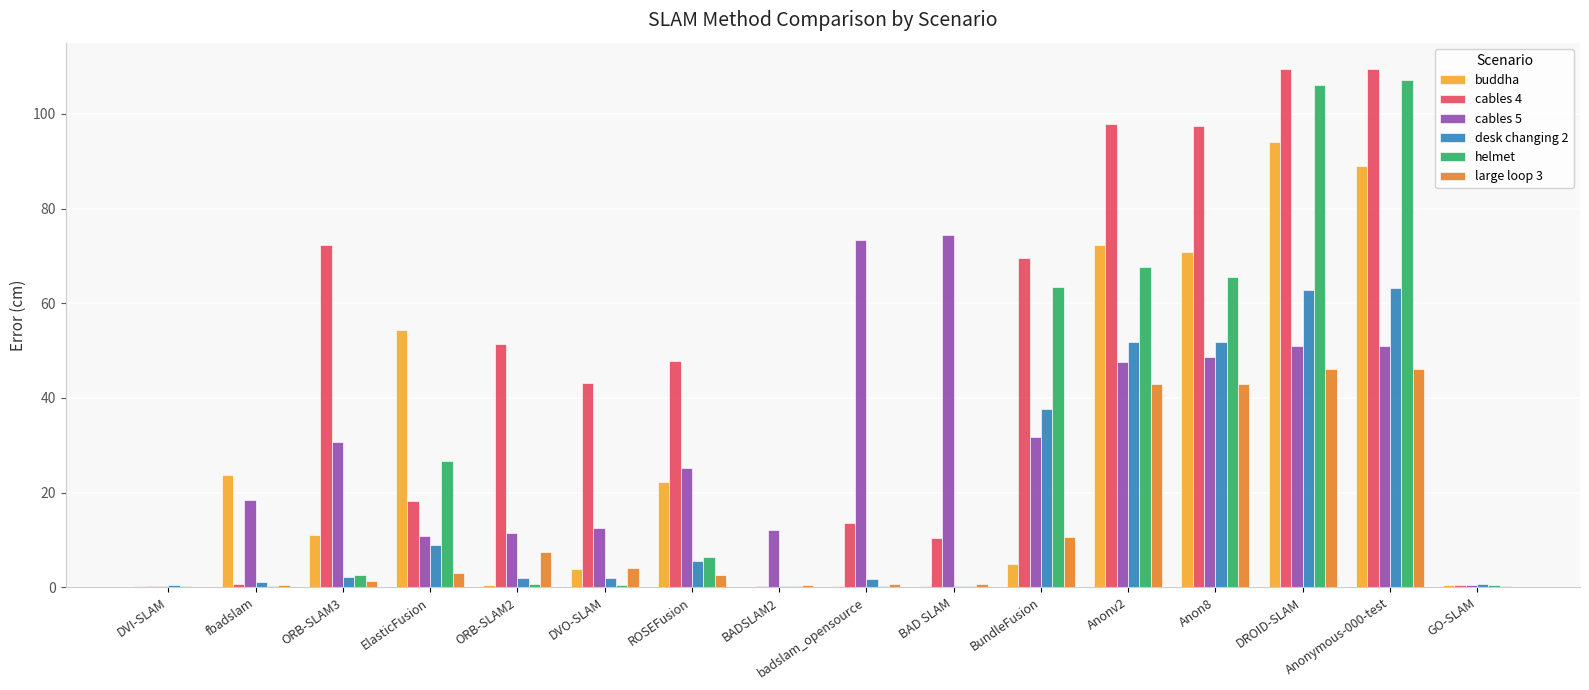

Which series has the largest total across all categories?

cables 4